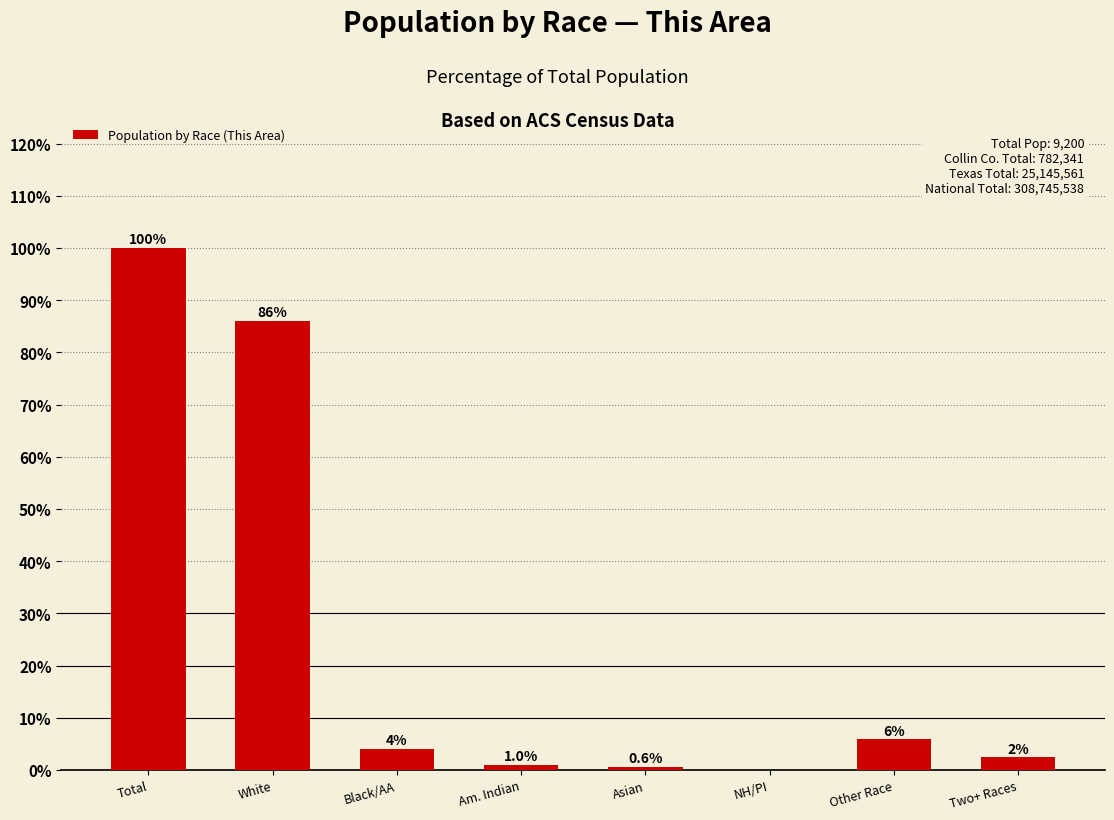

What is the change in value from Total to Asian?

-99.4